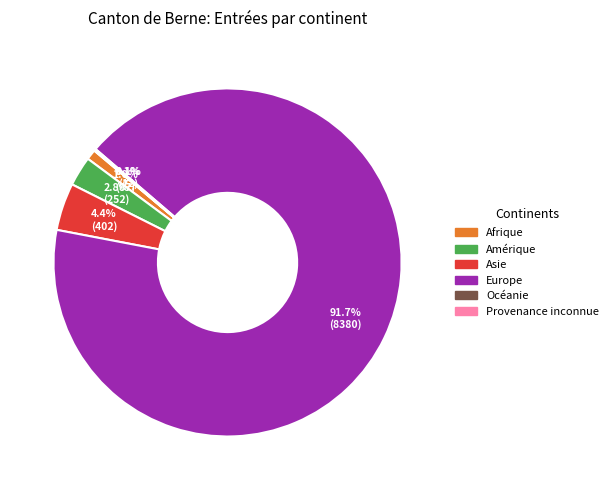

Is there any slice that represents more than half of the pie?

Yes